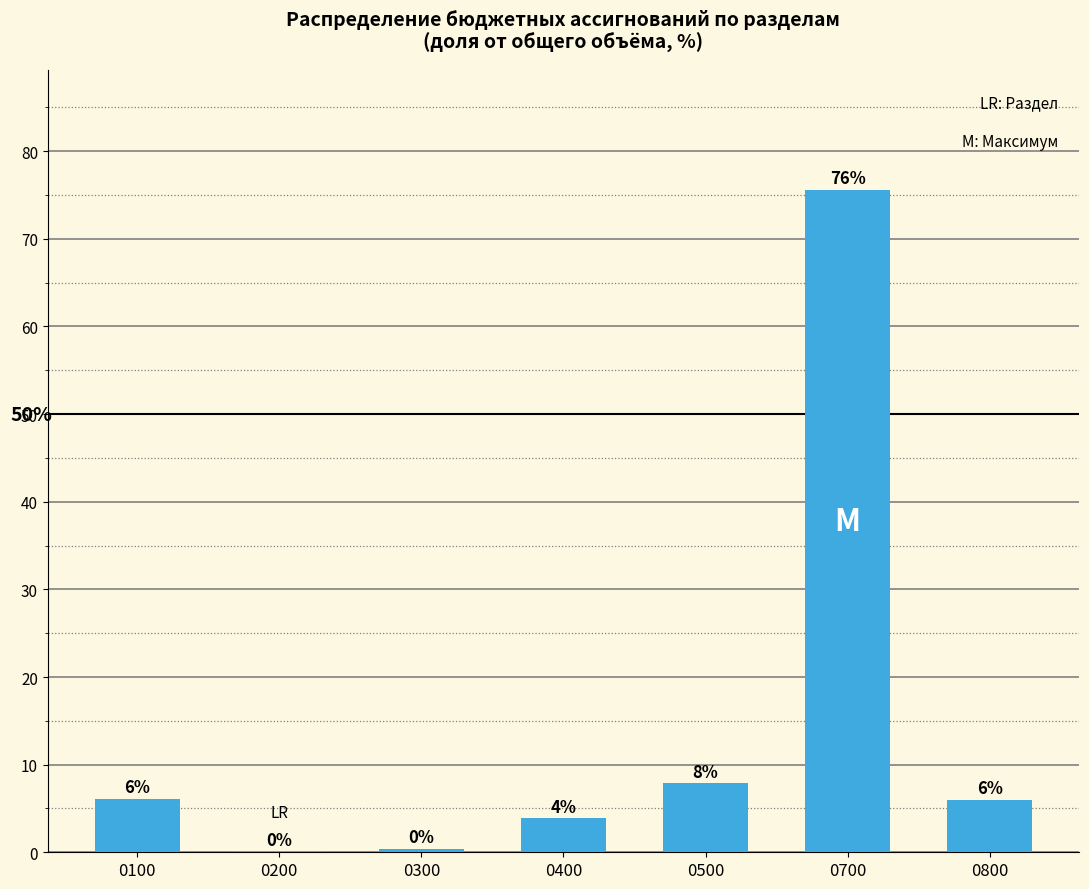

What is the value of the 3rd bar from the left?

0.4